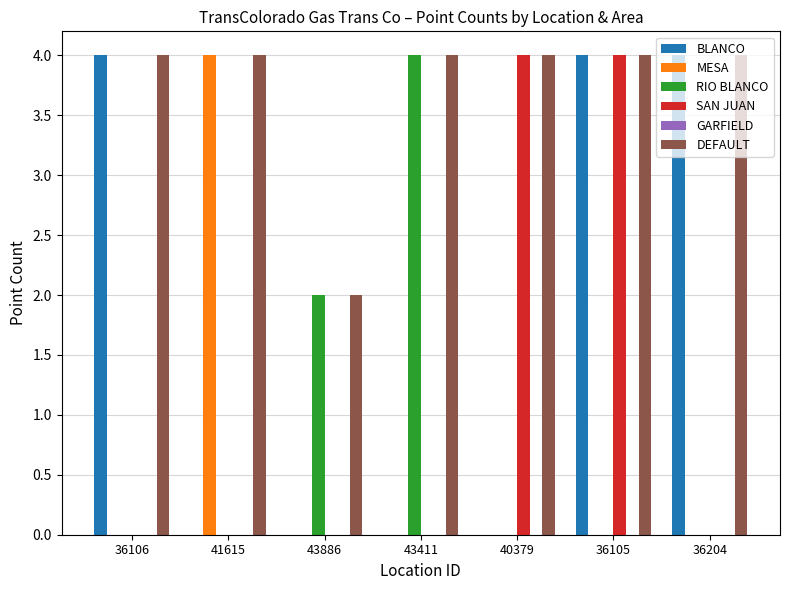

Is it true that SAN JUAN equals -1 at 43886?

False